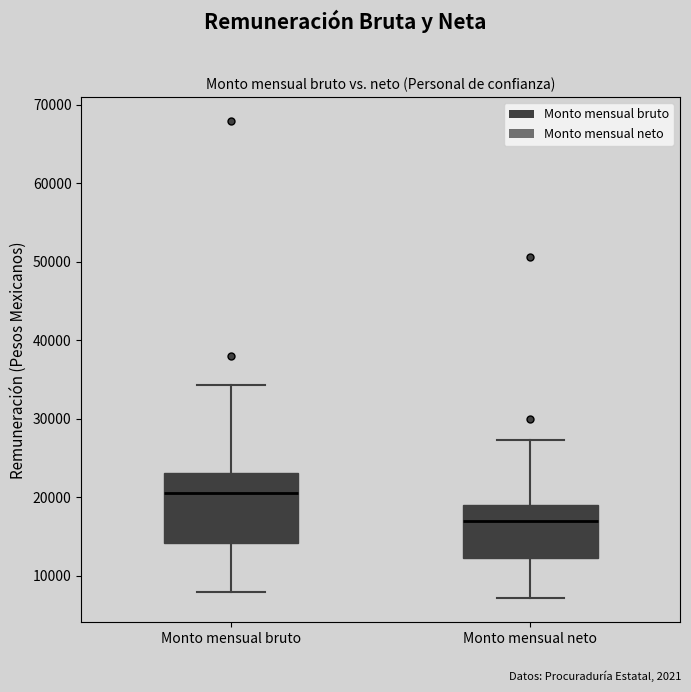

Reading left to right, read every box against the y-axis: the position of its median line, the range the box covers, and the ends of its whiskers. The values are not printed on the chart, so give them approximately, as read against the axis.

Monto mensual bruto: median 20000, box 14000 to 23000, whiskers 8000 to 34000
Monto mensual neto: median 17000, box 12000 to 19000, whiskers 7000 to 27000